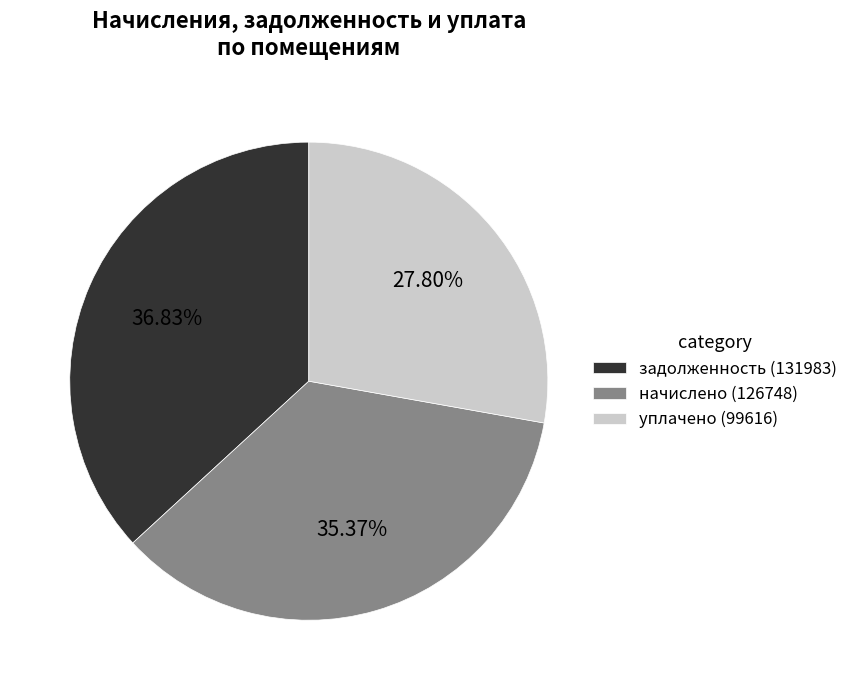

Is there a majority slice in this chart?

No